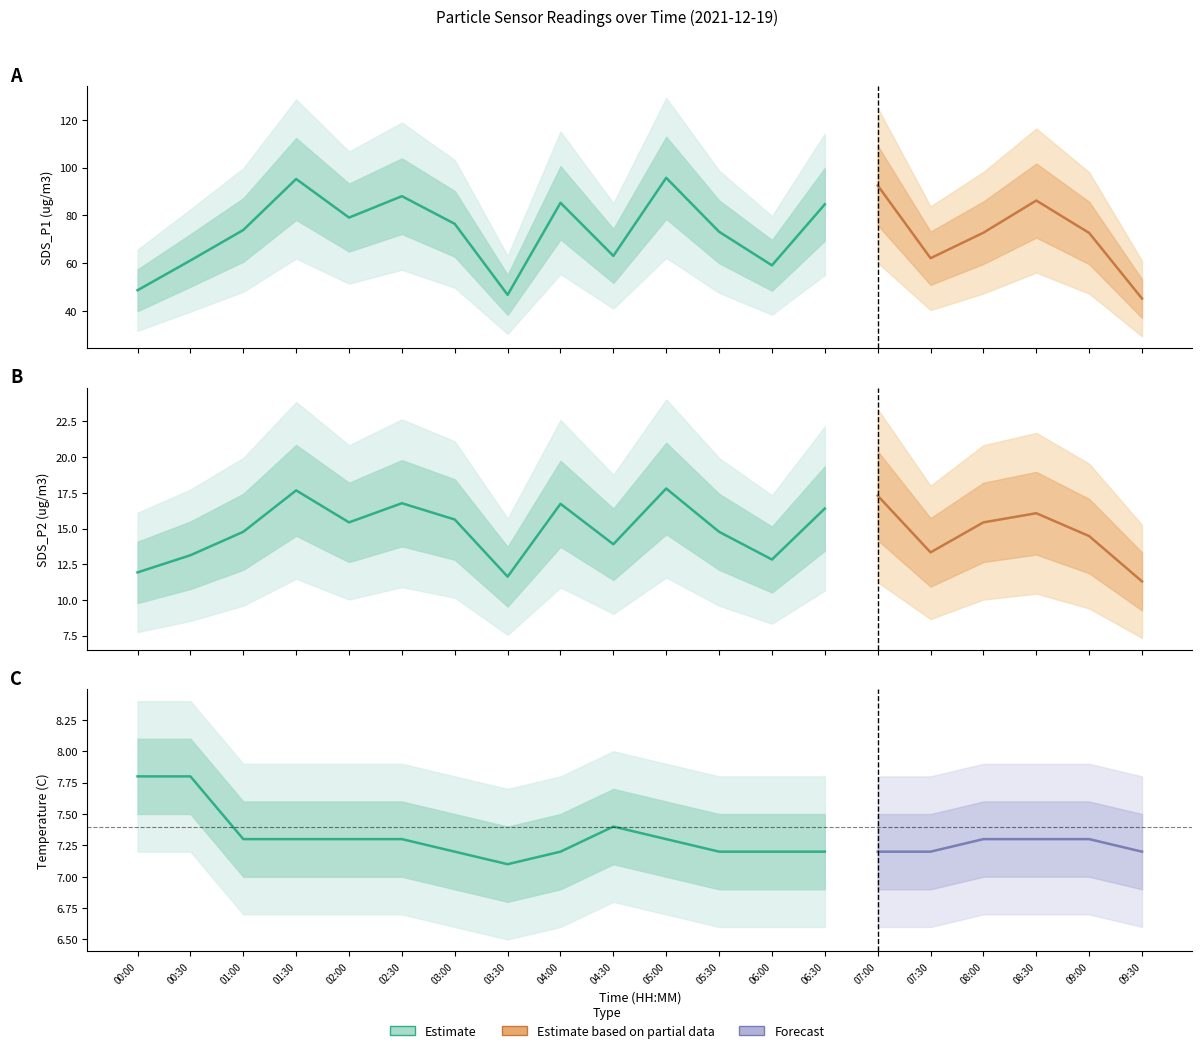

Is this an area chart (filled region under the line)?

No